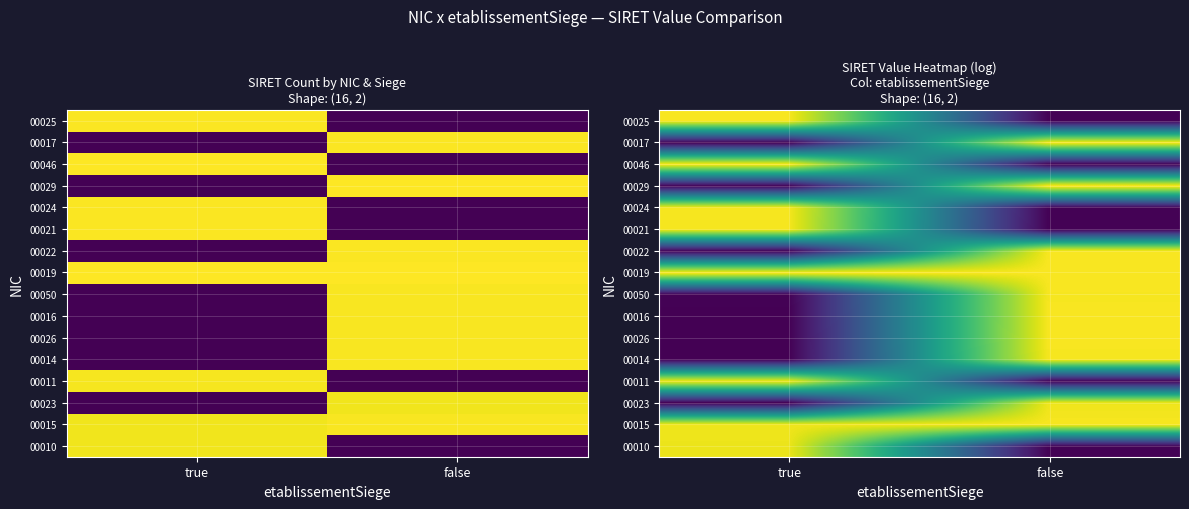

Which label corresponds to the smallest value in the chart?

true